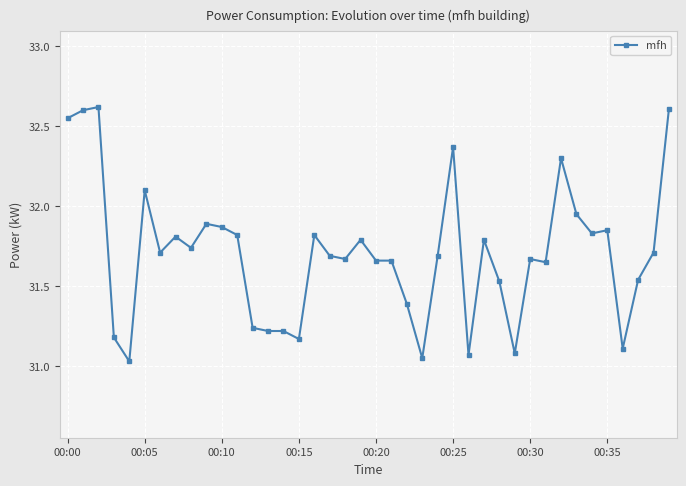

How many lines are shown in the chart?

1